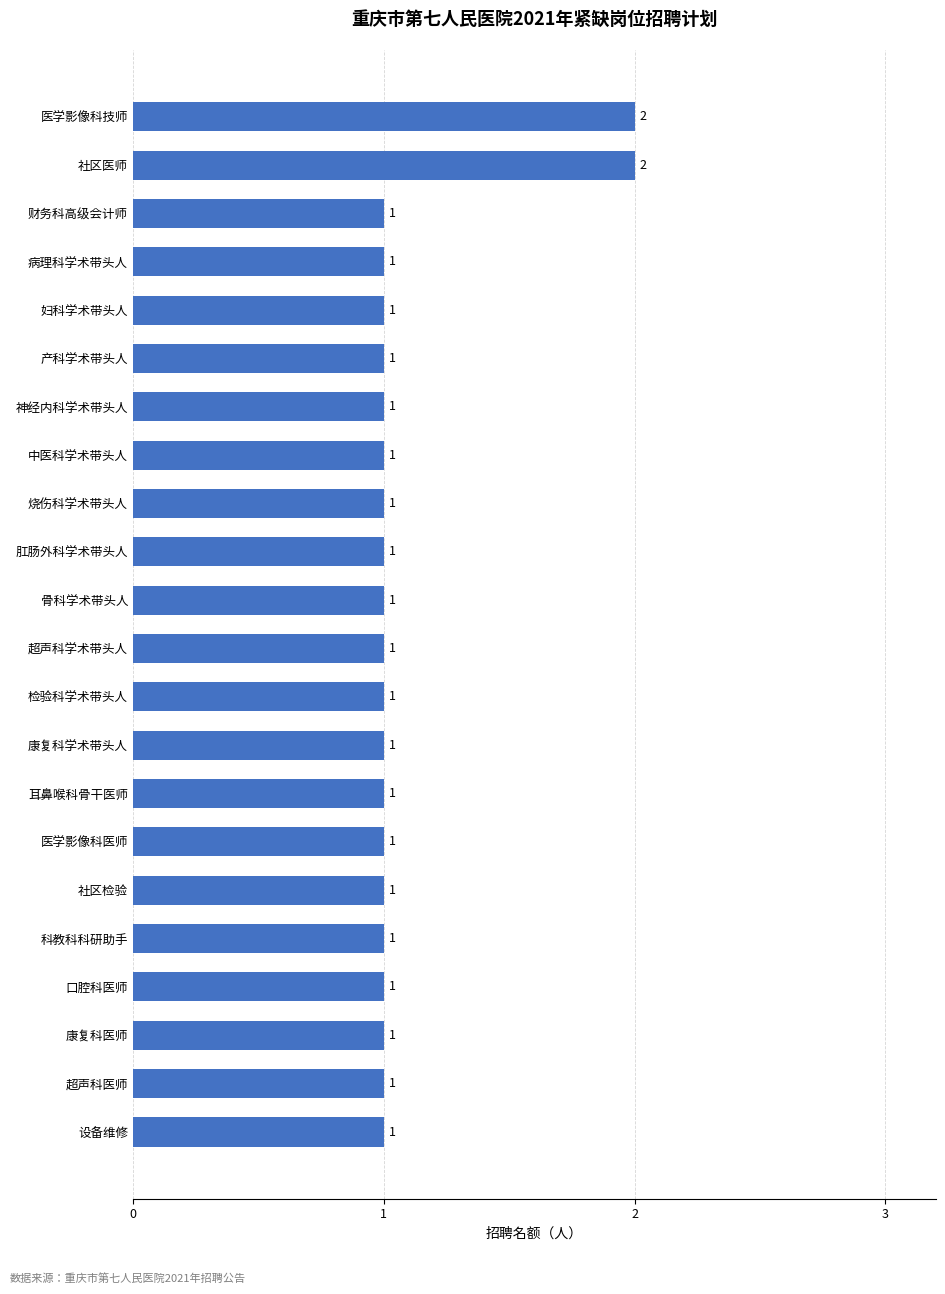

Reading top to bottom, transcribe all the data shown in this chart.

2	2	1	1	1	1	1	1	1	1	1	1	1	1	1	1	1	1	1	1	1	1